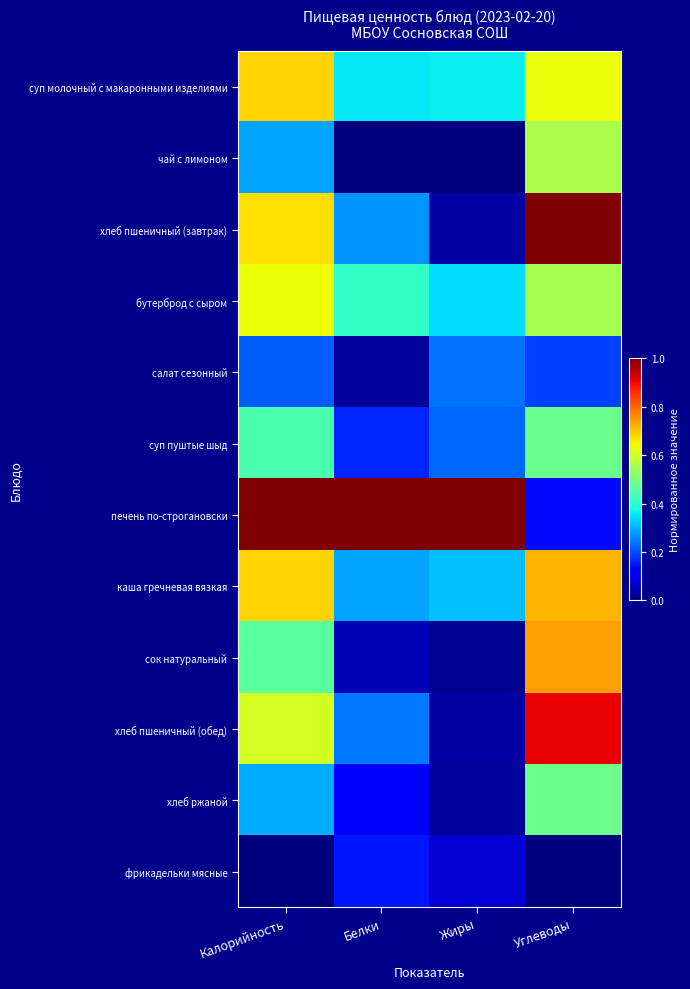

Between Белки and Углеводы, which series saw the biggest shift?

печень по-строгановски